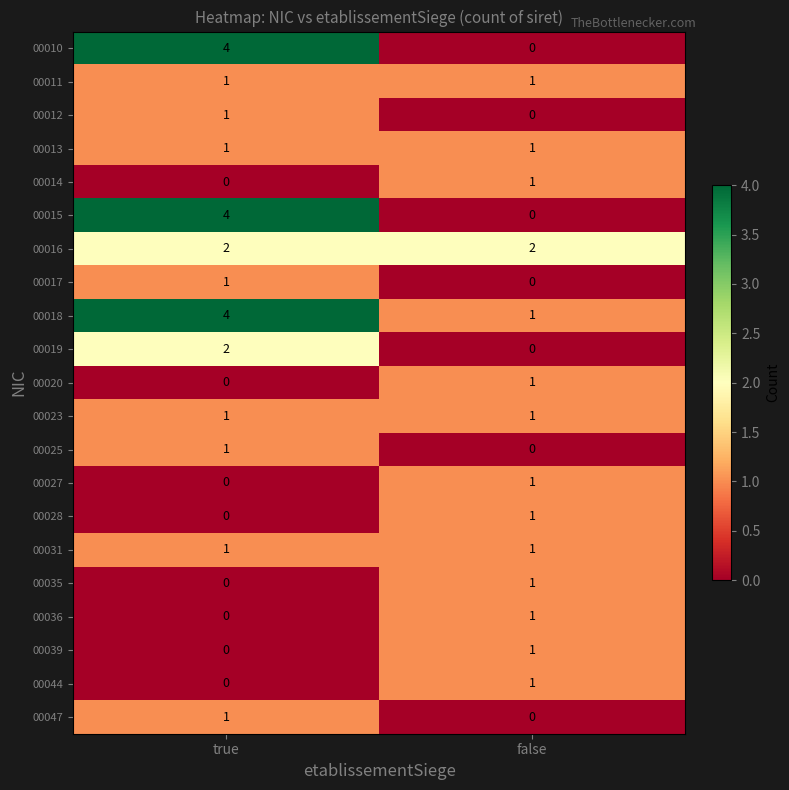

The value of 00019 at true is 1. True or false?

False